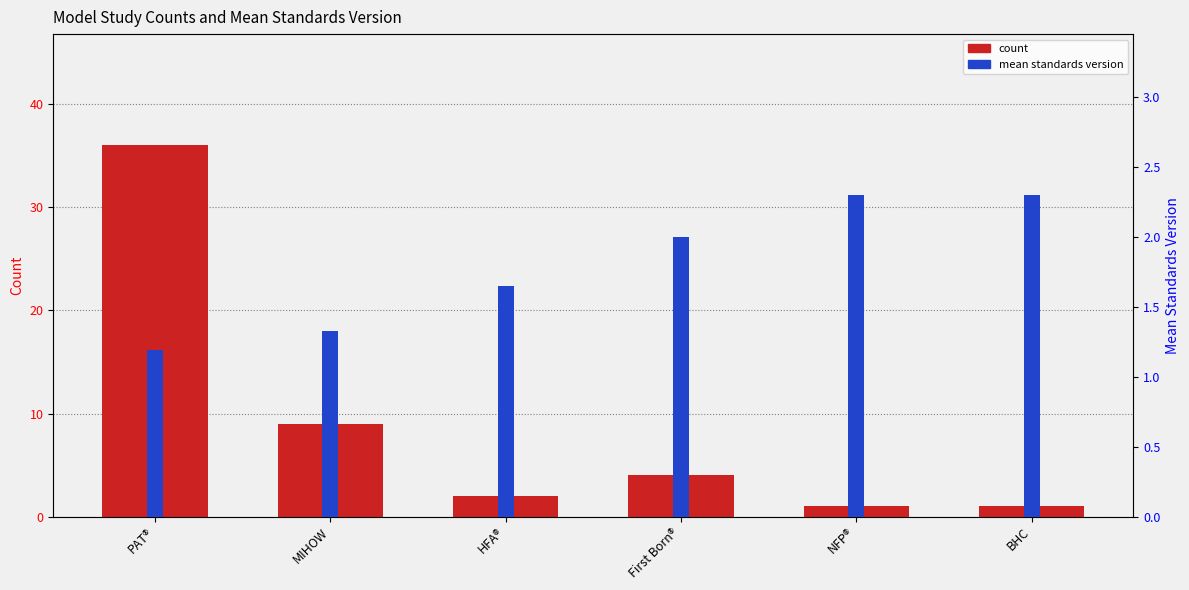

At which category is the sum across all series the highest?

PAT®